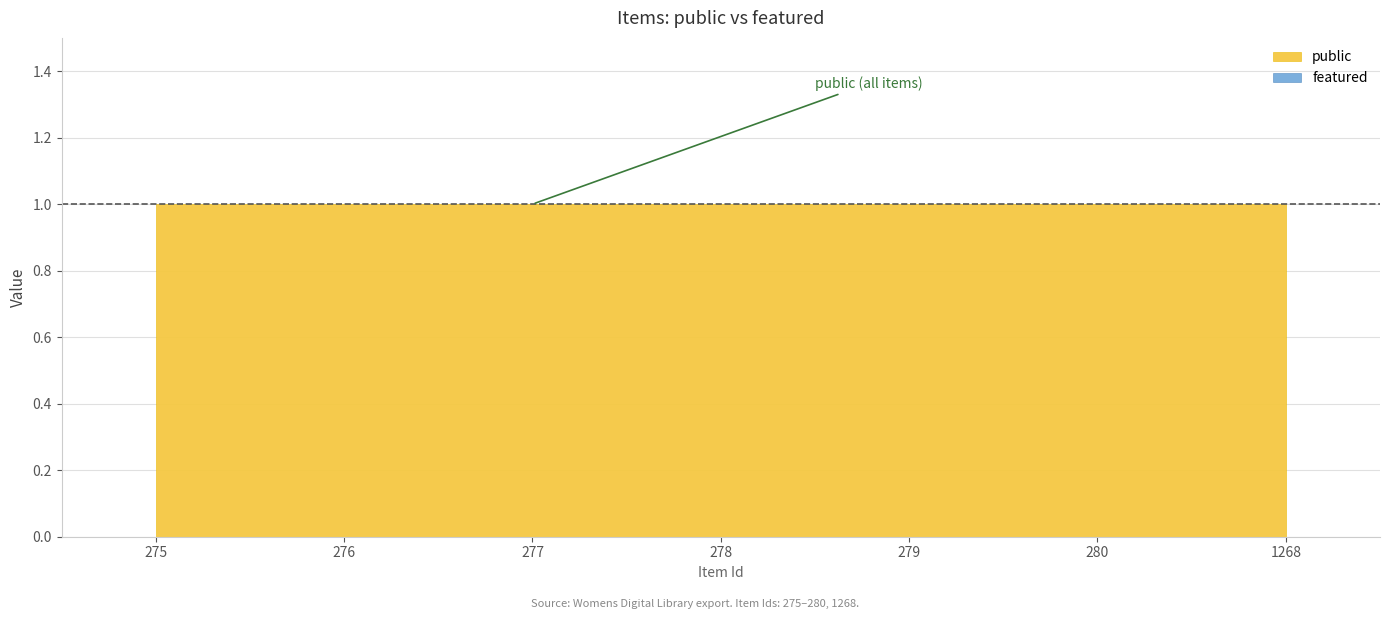

True or false: featured and public cross at least once.

False